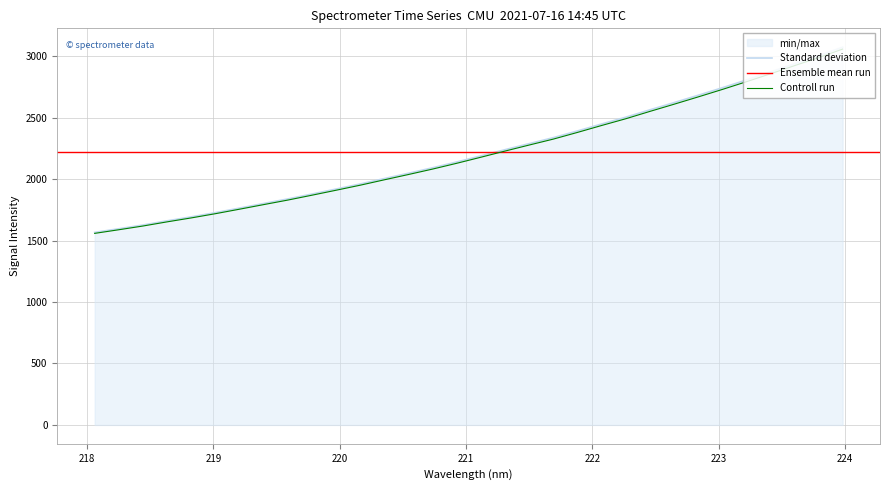

Which category has the lowest value across all series?

218.0596